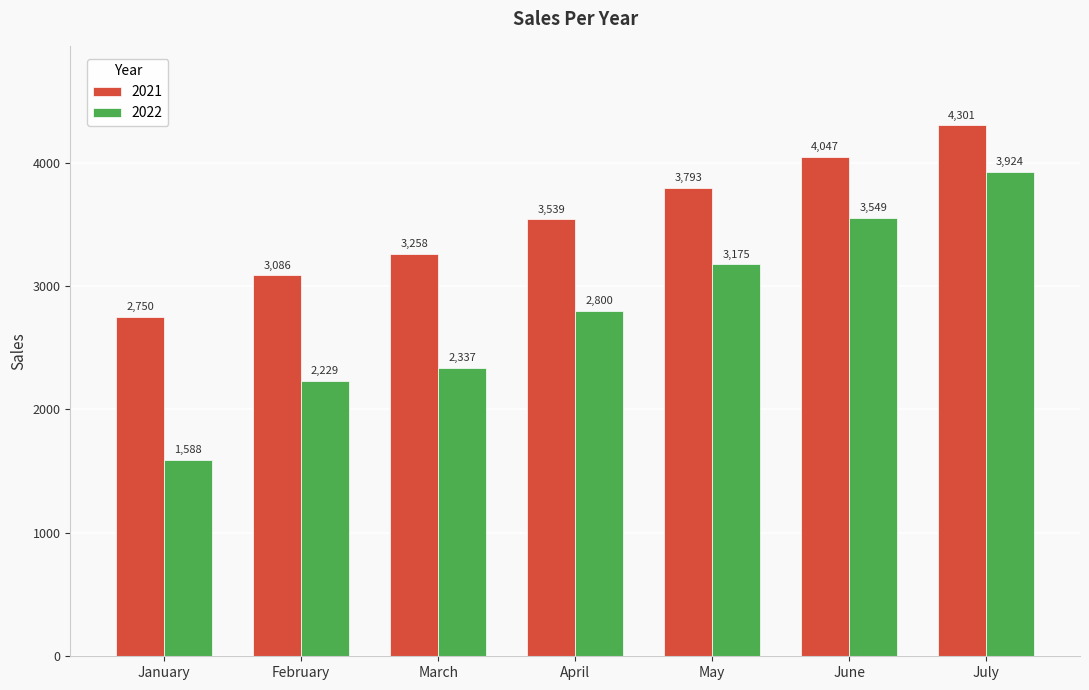

Are the bars grouped side by side (vs. stacked)?

Yes